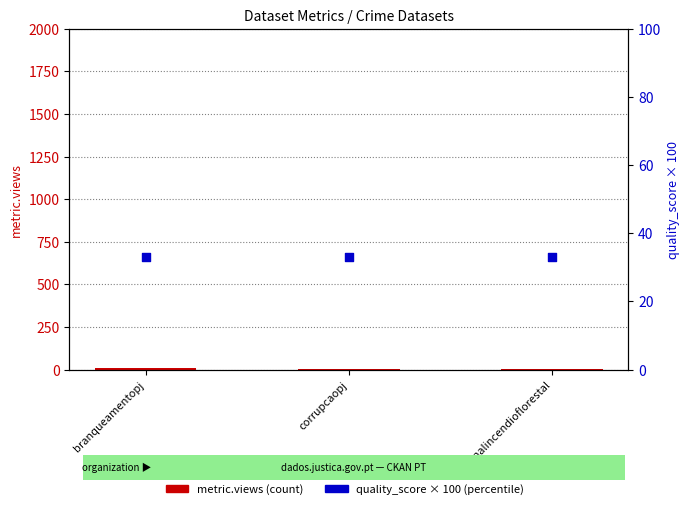

Is the value of quality_score (percentile) at branqueamentopj greater than the value of metric.views (count) at criminalincendioflorestal?

Yes